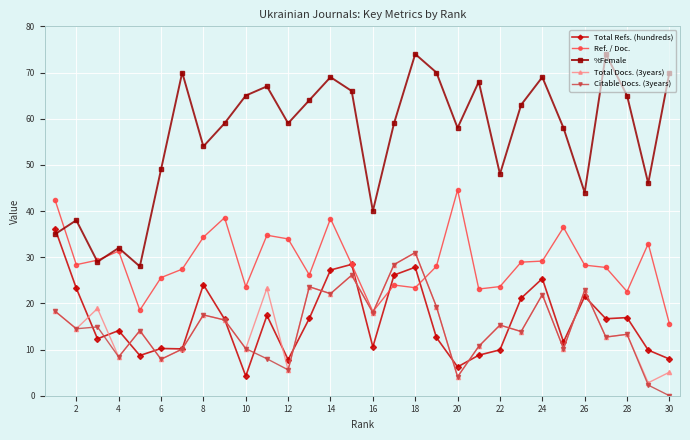

Which series has the largest total across all categories?

%Female